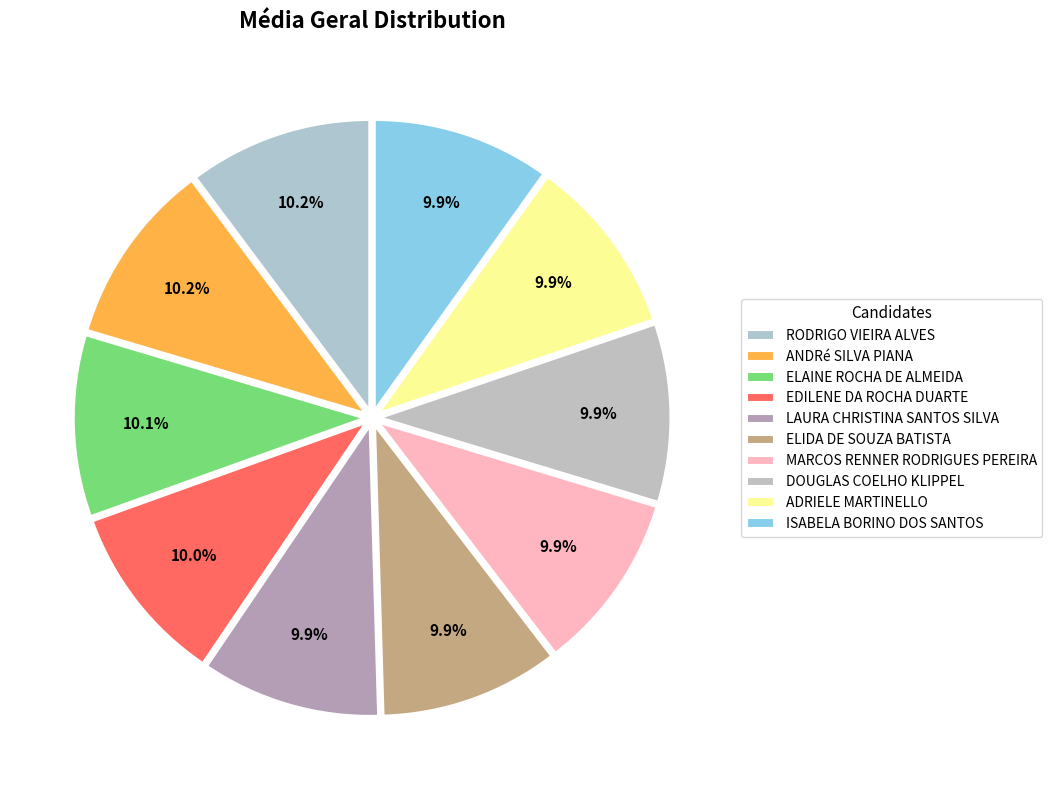

Rank the categories by value from highest to lowest.

87.3, 87.0, 86.43, 85.75, 85.06, 85.0, 84.72, 84.67, 84.67, 84.5